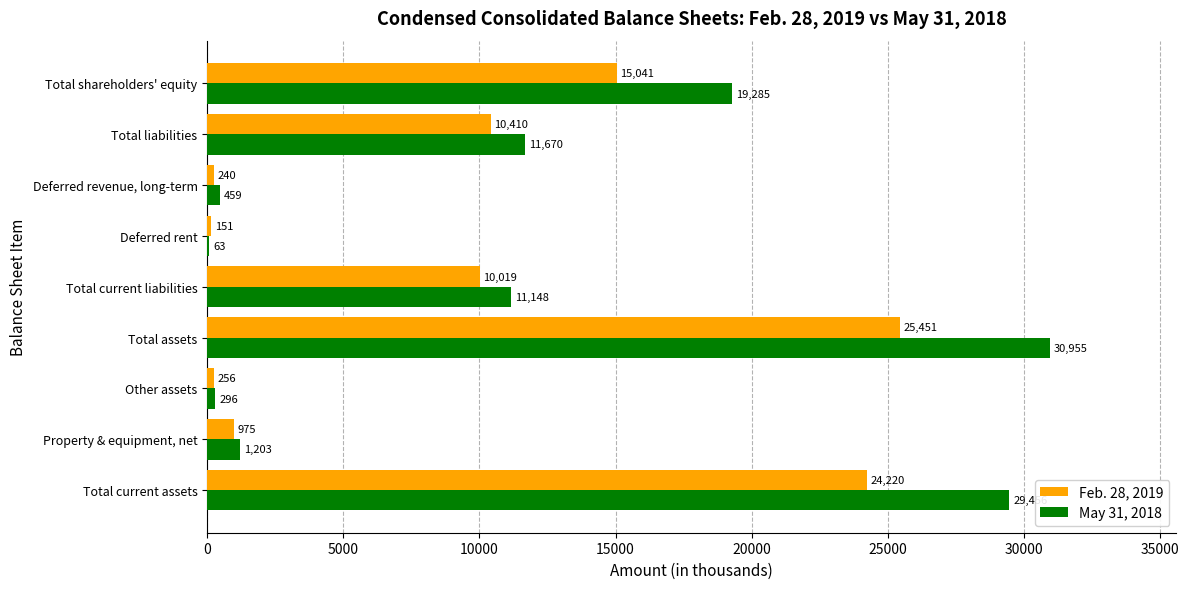

What is the sum of all Feb. 28, 2019 values?

86763